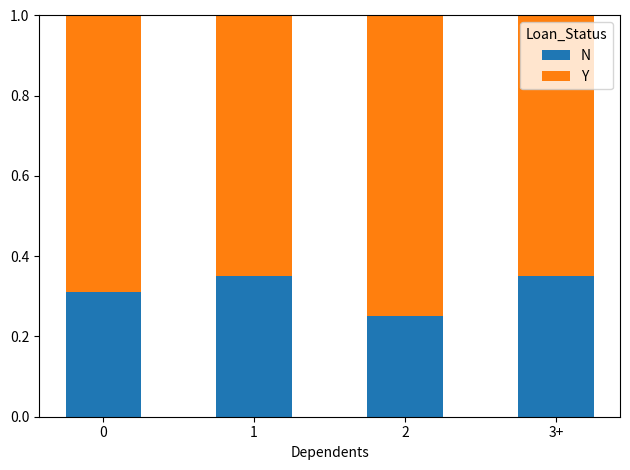

What is the total value across all series at 2?

1.0